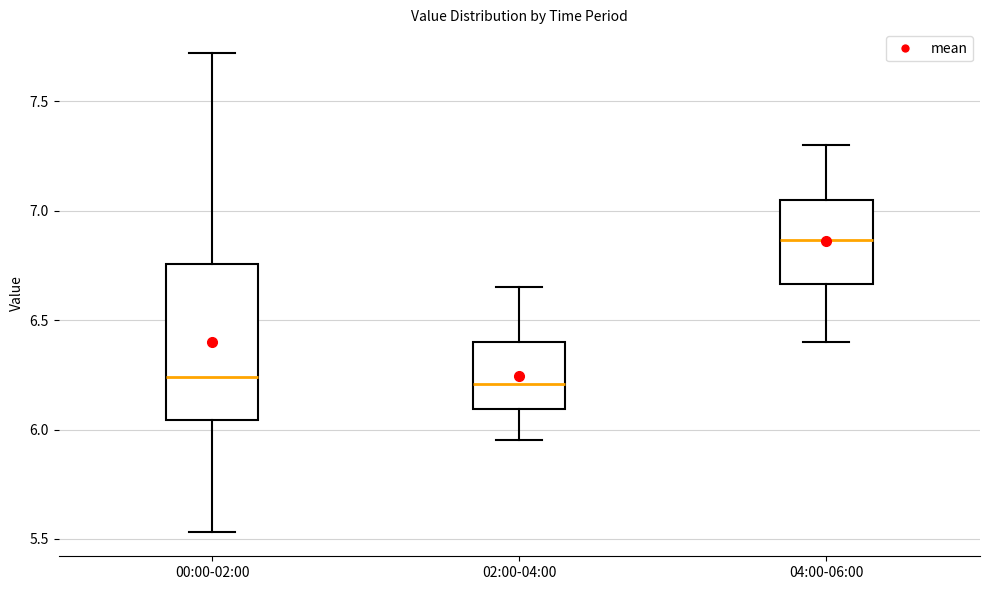

Reading left to right, read every box against the y-axis: the position of its median line, the range the box covers, and the ends of its whiskers. The values are not printed on the chart, so give them approximately, as read against the axis.

00:00-02:00: median 6.25, box 6.05 to 6.75, whiskers 5.55 to 7.70
02:00-04:00: median 6.20, box 6.10 to 6.40, whiskers 5.95 to 6.65
04:00-06:00: median 6.85, box 6.65 to 7.05, whiskers 6.40 to 7.30